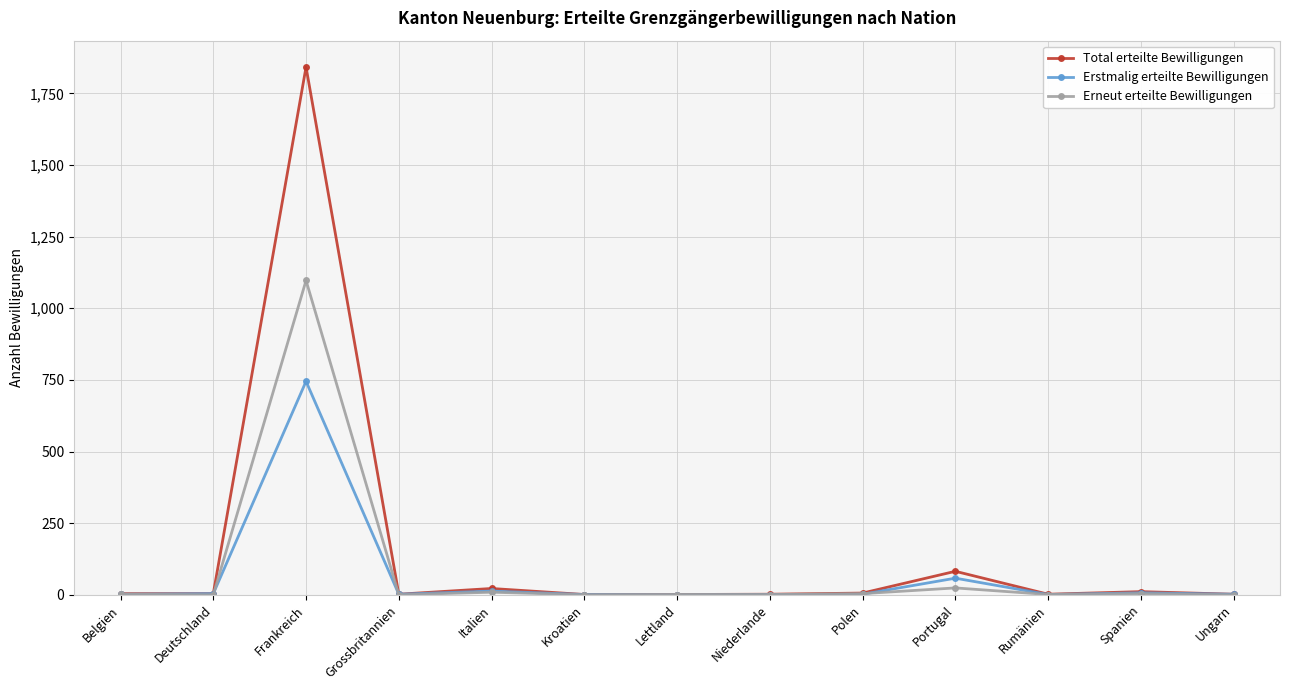

Does the chart display data point markers on the line(s)?

Yes